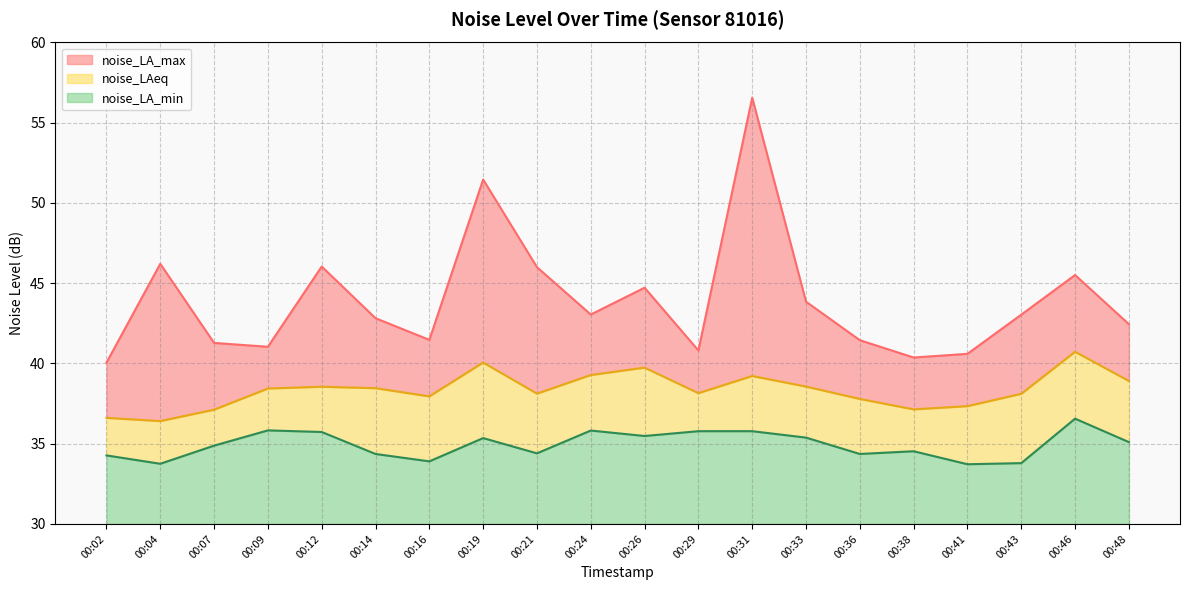

Between 00:31 and 00:46, which series saw the biggest shift?

noise_LA_max